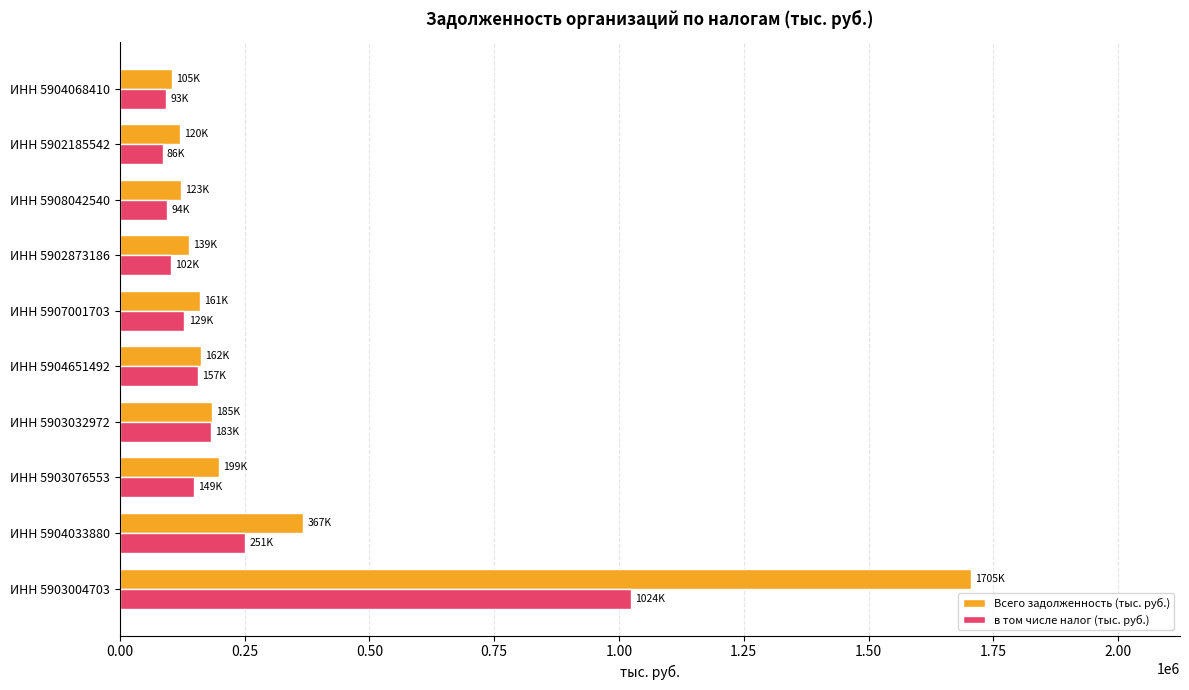

At which label is в том числе налог (тыс. руб.) closest to 554760?

ИНН 5904033880